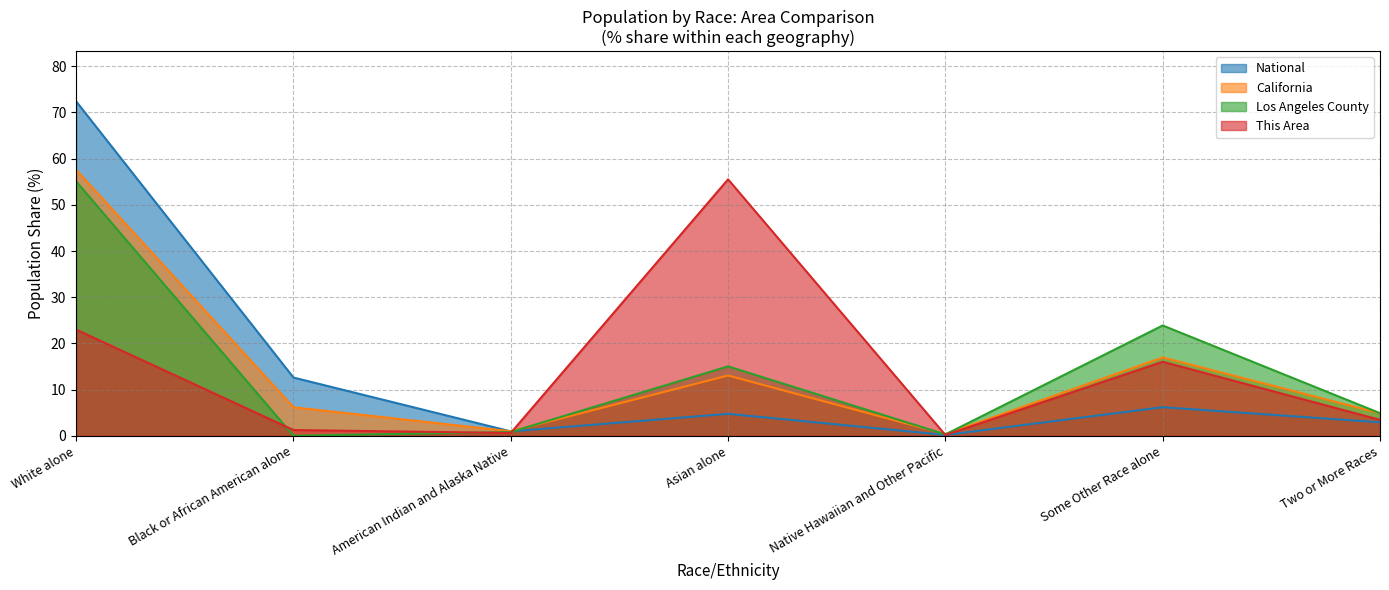

How many lines are shown in the chart?

4